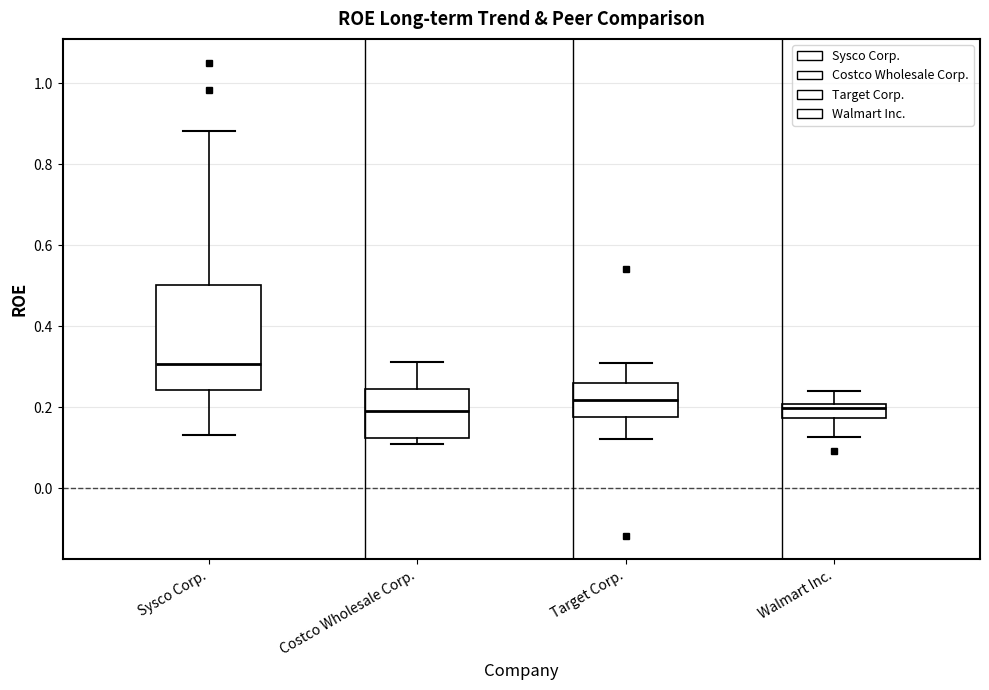

Reading left to right, transcribe this box plot: for each box, give where its median line is, the range the box spans, and where its two whiskers end, as read against the y-axis. The values are not printed on the chart, so give them approximately, as read against the axis.

Sysco Corp.: median 0.30, box 0.24 to 0.50, whiskers 0.14 to 0.88
Costco Wholesale Corp.: median 0.20, box 0.12 to 0.24, whiskers 0.10 to 0.32
Target Corp.: median 0.22, box 0.18 to 0.26, whiskers 0.12 to 0.30
Walmart Inc.: median 0.20 (just below the box's upper edge), box 0.18 to 0.20, whiskers 0.12 to 0.24